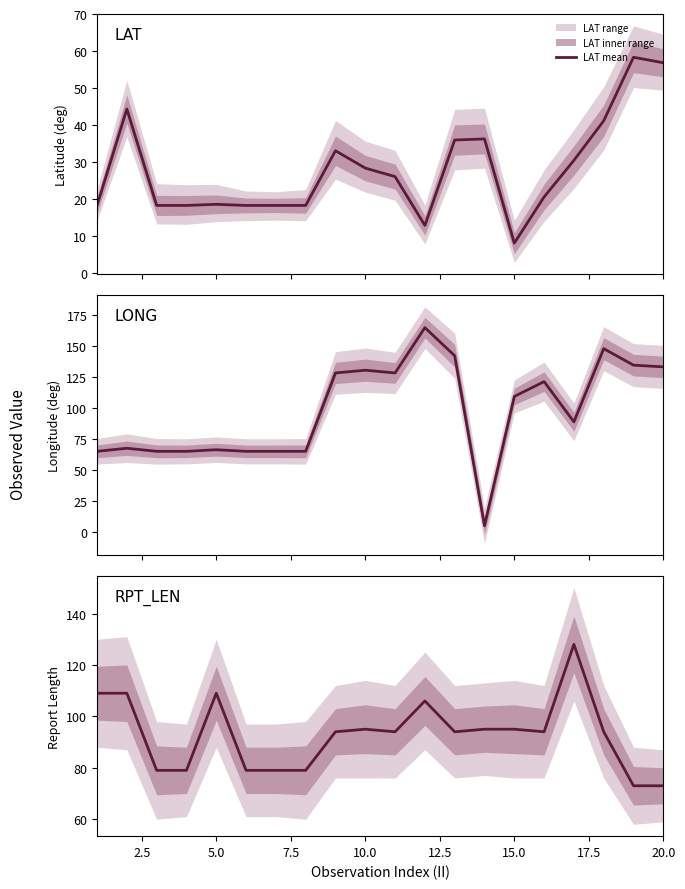

How many interior local peaks does the LAT mean series have?

5